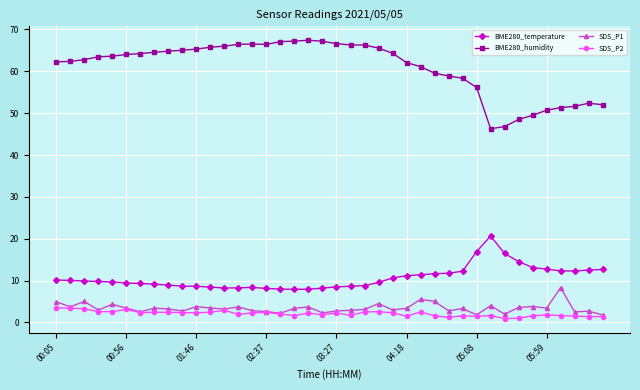

What is the lowest value of the BME280_humidity series?

46.3